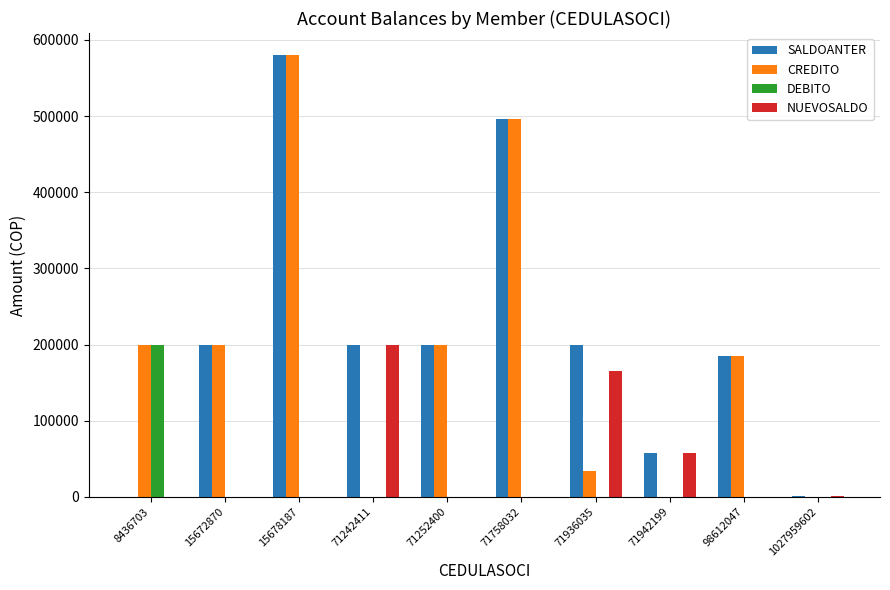

What is the difference between the NUEVOSALDO values at 1027959602 and 71936035?

164450.9